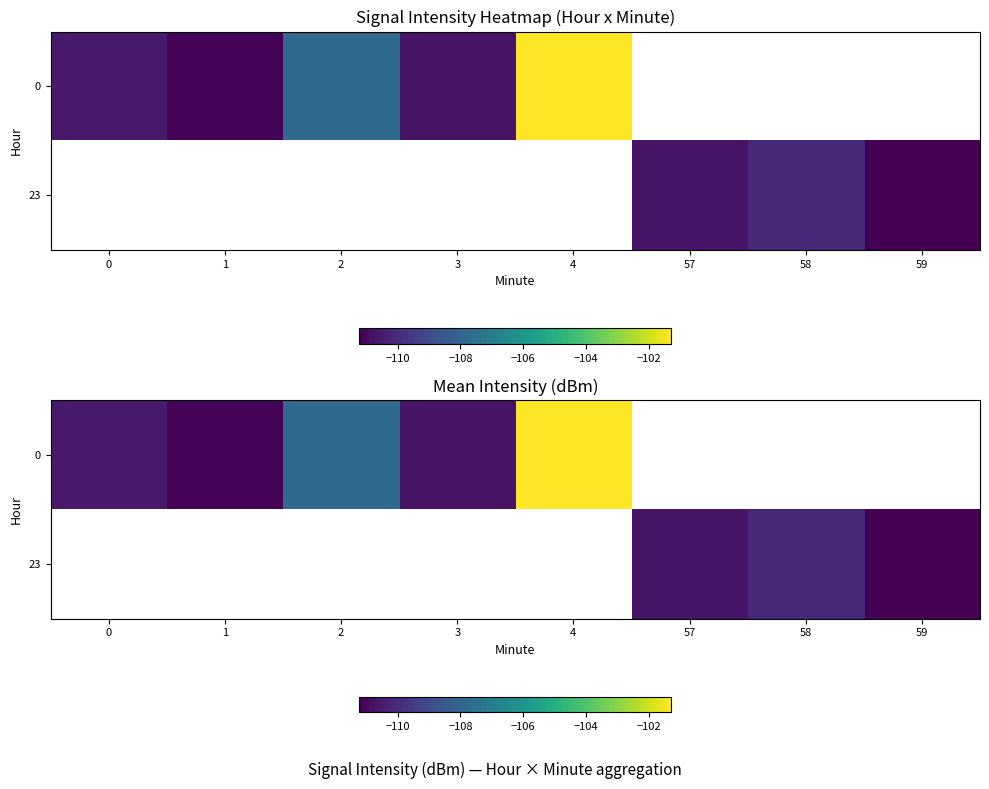

Count the number of categories in the chart.

8